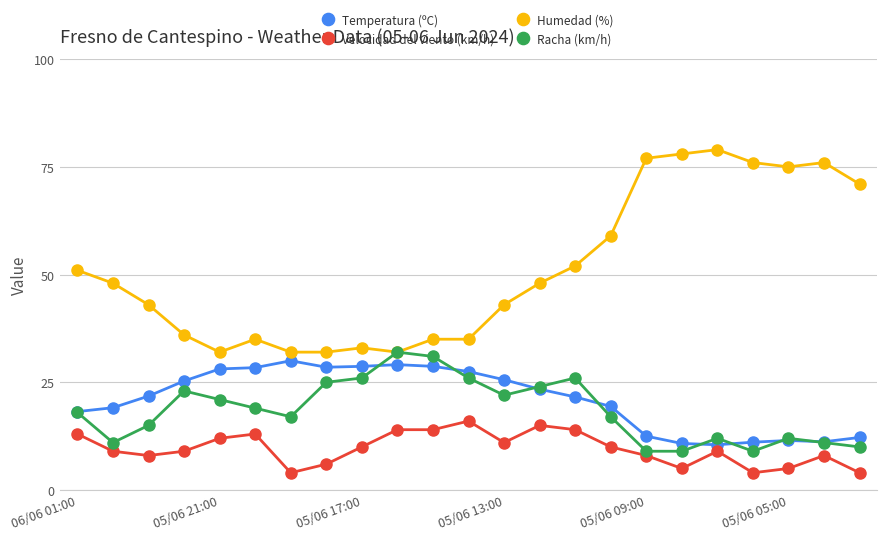

Does the chart have visible grid lines?

Yes